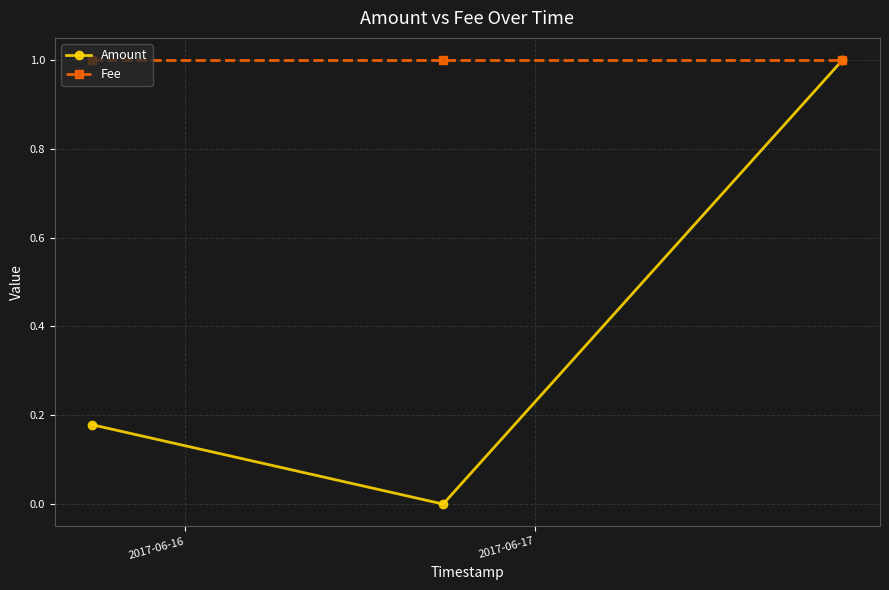

What is the lowest value of the Fee series?

1.0